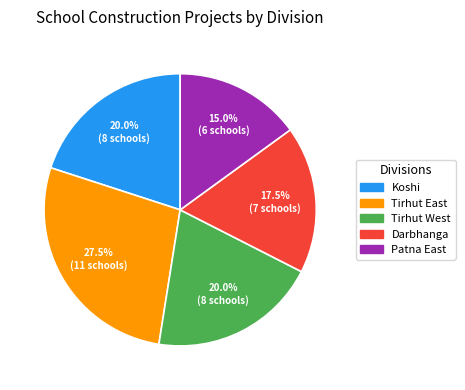

The Tirhut East slice represents 35% of the pie. True or false?

False